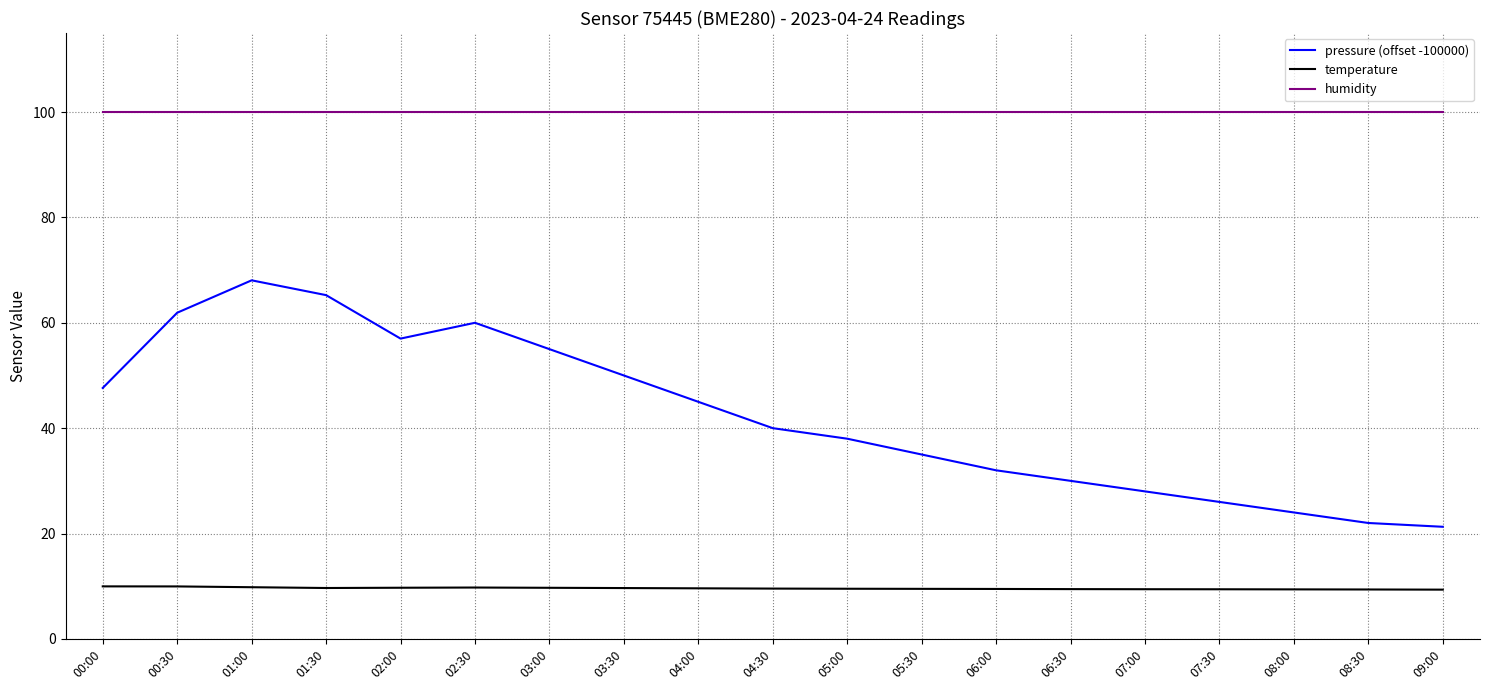

What is the highest value of the pressure (offset -100000) series?

68.1